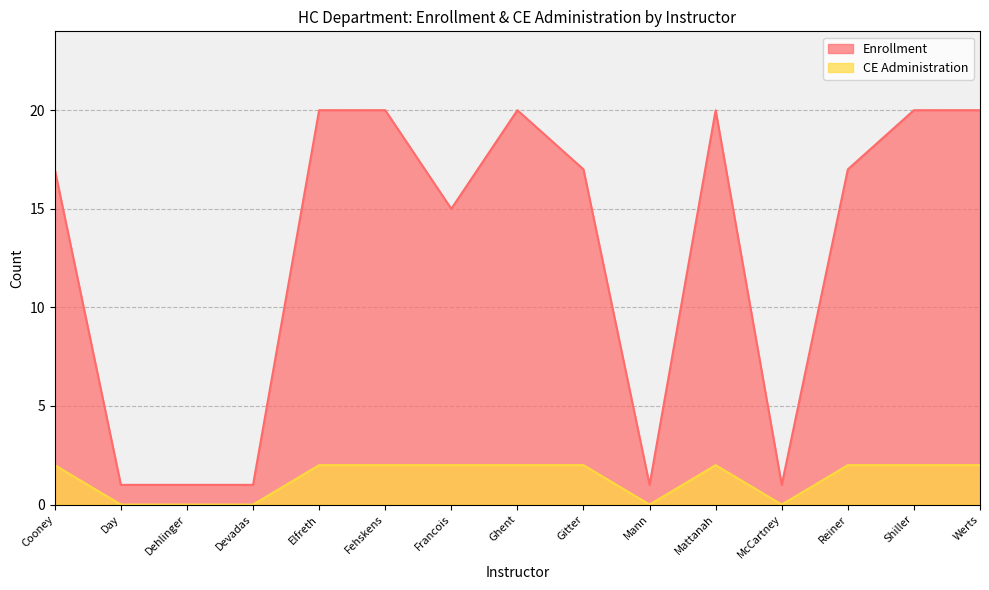

At which category is the sum across all series the highest?

Elfreth